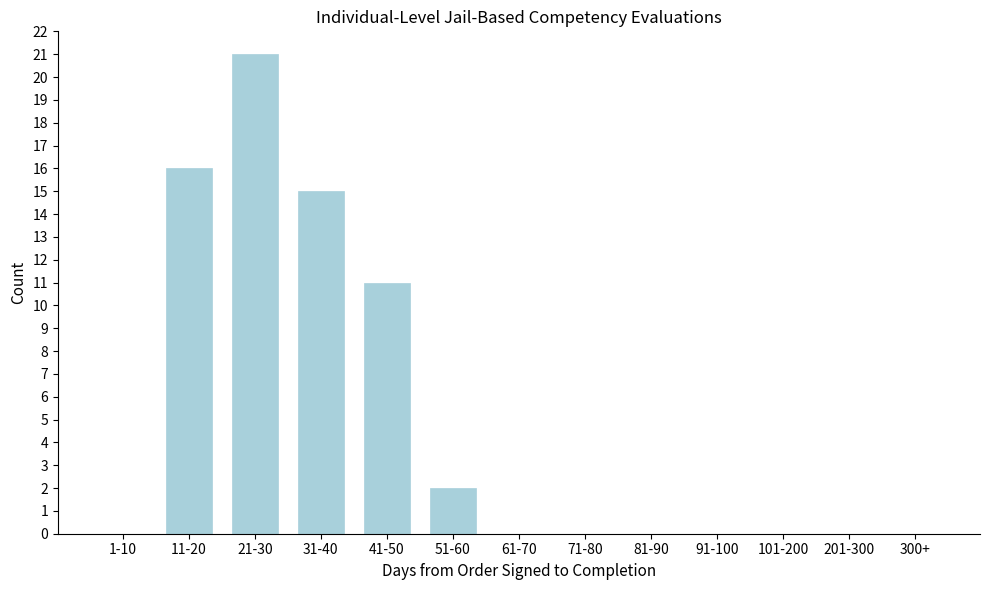

Reading right to left, extract all data points from this chart.

300+=0	201-300=0	101-200=0	91-100=0	81-90=0	71-80=0	61-70=0	51-60=2	41-50=11	31-40=15	21-30=21	11-20=16	1-10=0